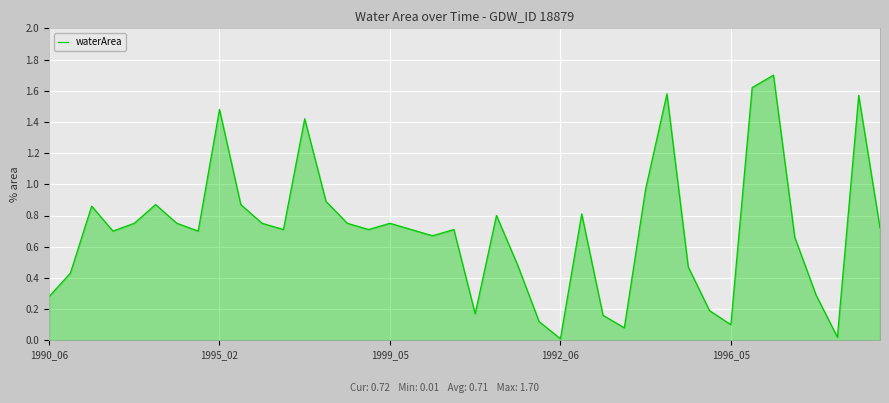

True or false: the data has more than 1 interior local peaks.

True